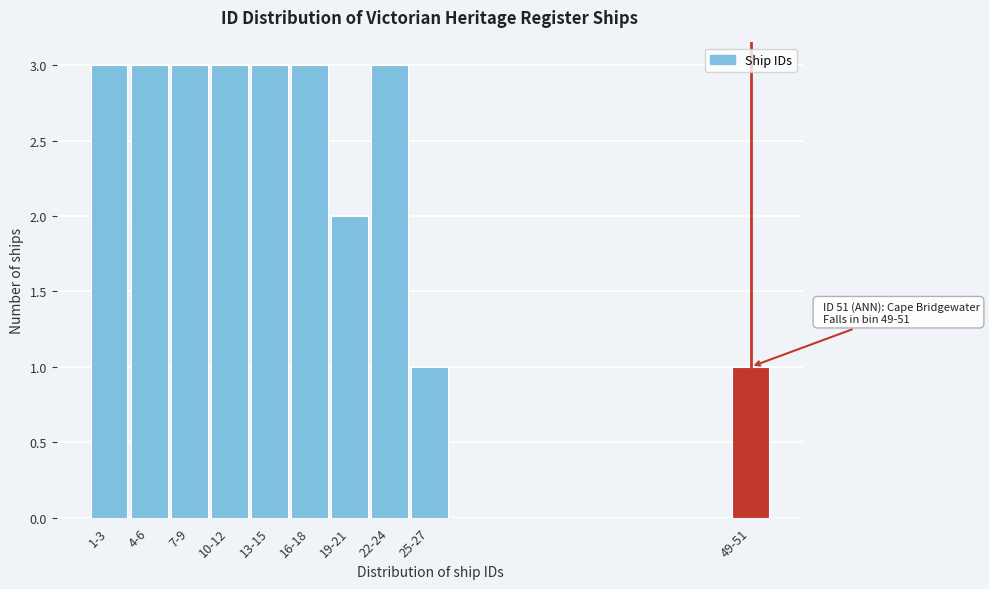

Reading right to left, transcribe all the data shown in this chart.

49-51=1	25-27=1	22-24=3	19-21=2	16-18=3	13-15=3	10-12=3	7-9=3	4-6=3	1-3=3